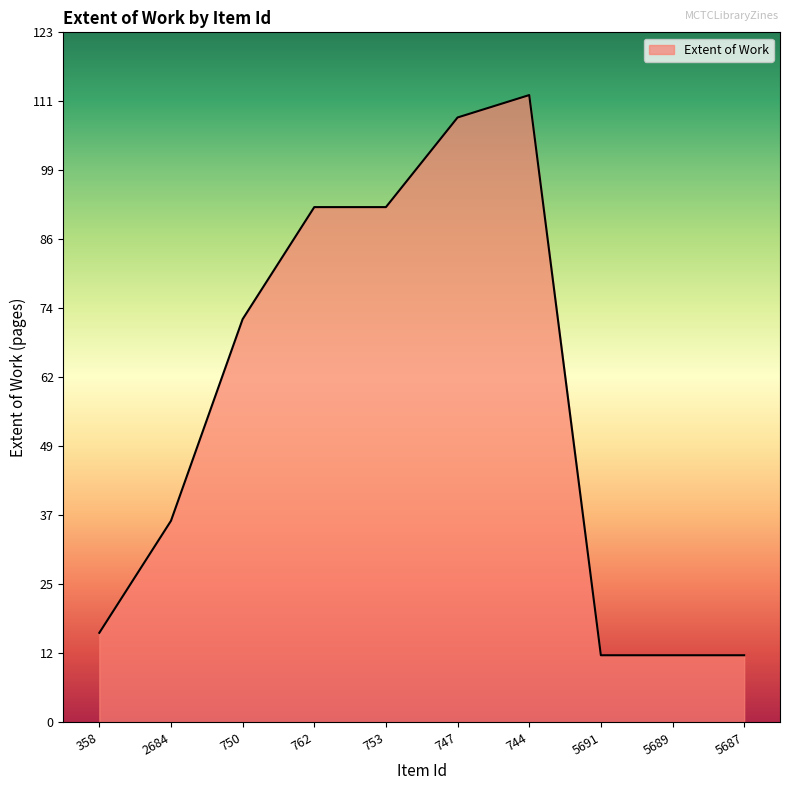

Which has a higher value, 747 or 2684?

747